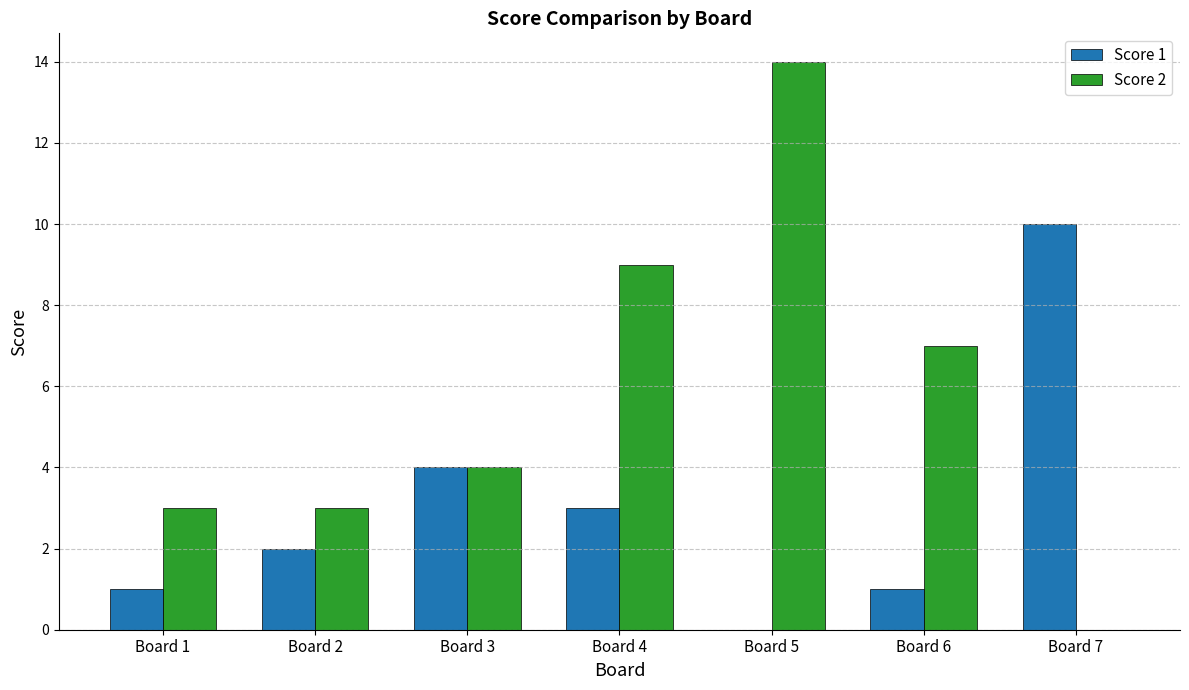

Which series has the largest total across all categories?

Score 2